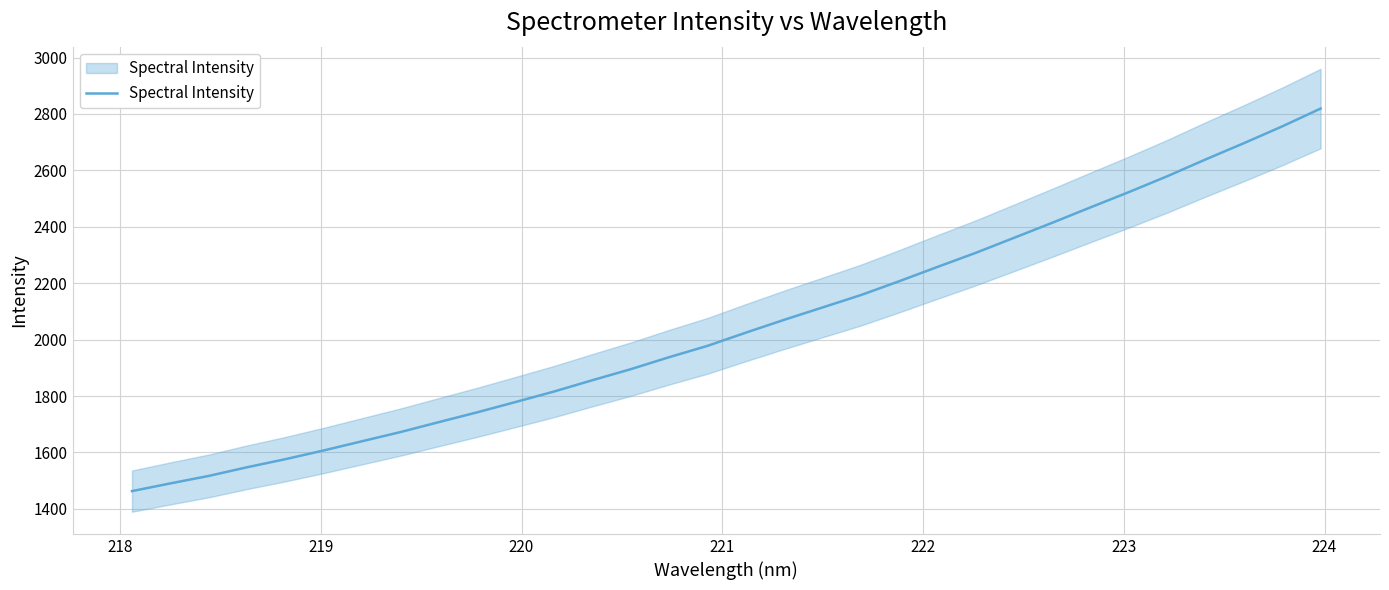

What is the difference between the maximum and second lowest values?

1328.9